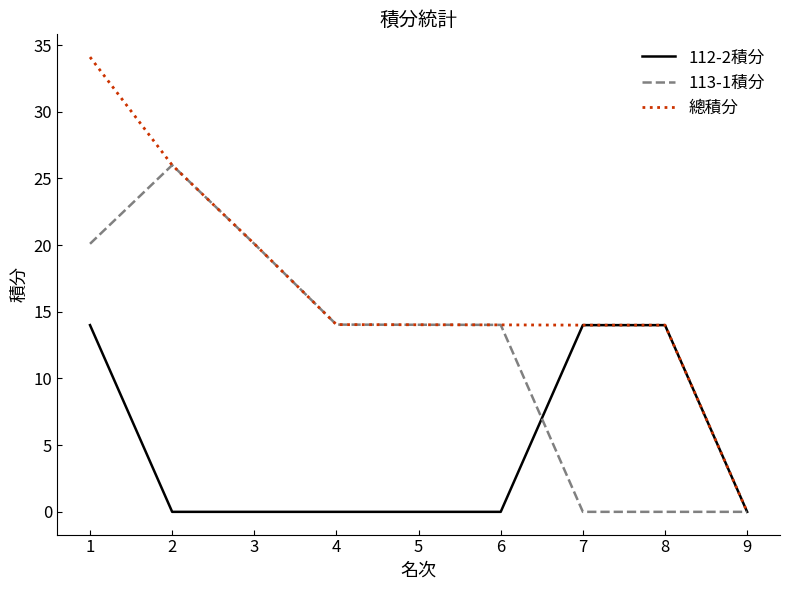

What is the difference between the second highest and second lowest values in the 113-1積分 series?

20.1